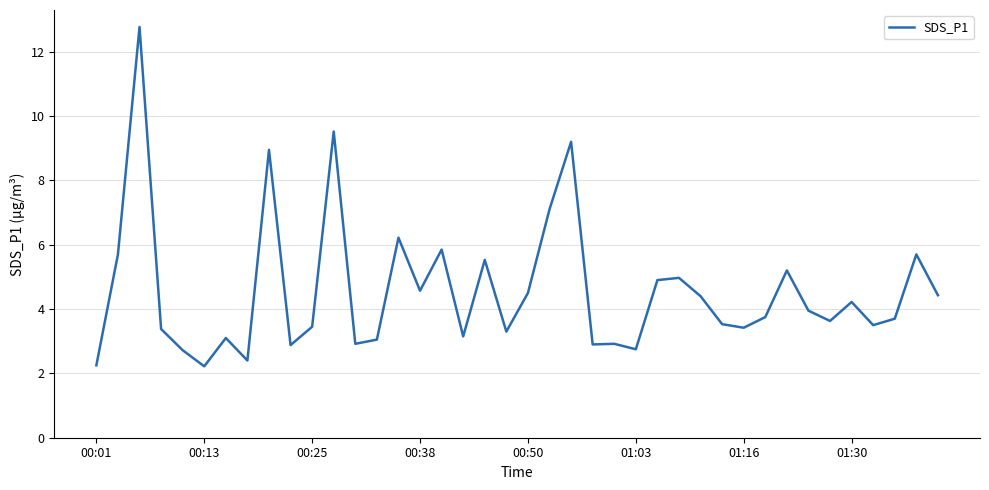

What is the smallest value displayed?

2.2